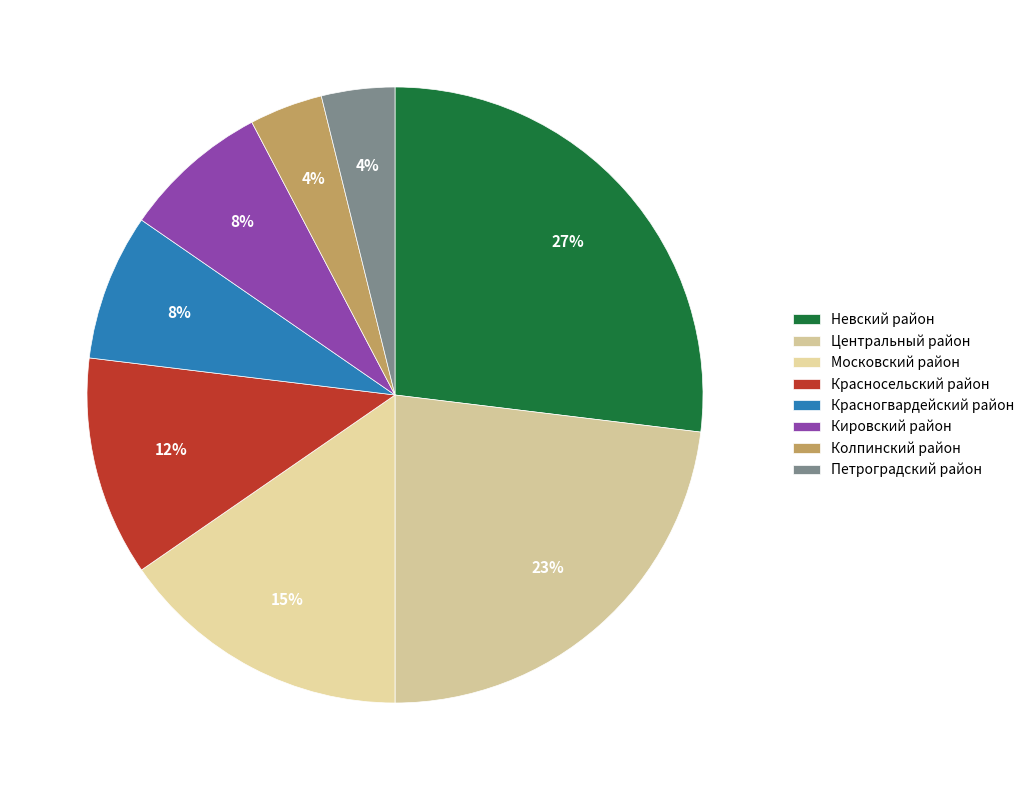

Which slice is the largest?

Невский район